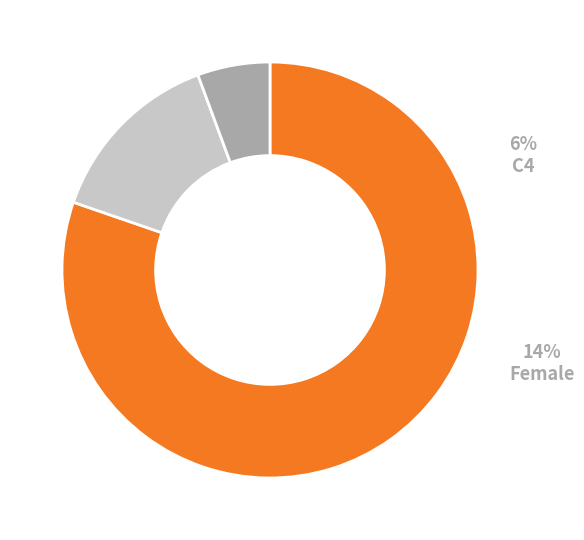

The C4 slice represents 6% of the pie. True or false?

True